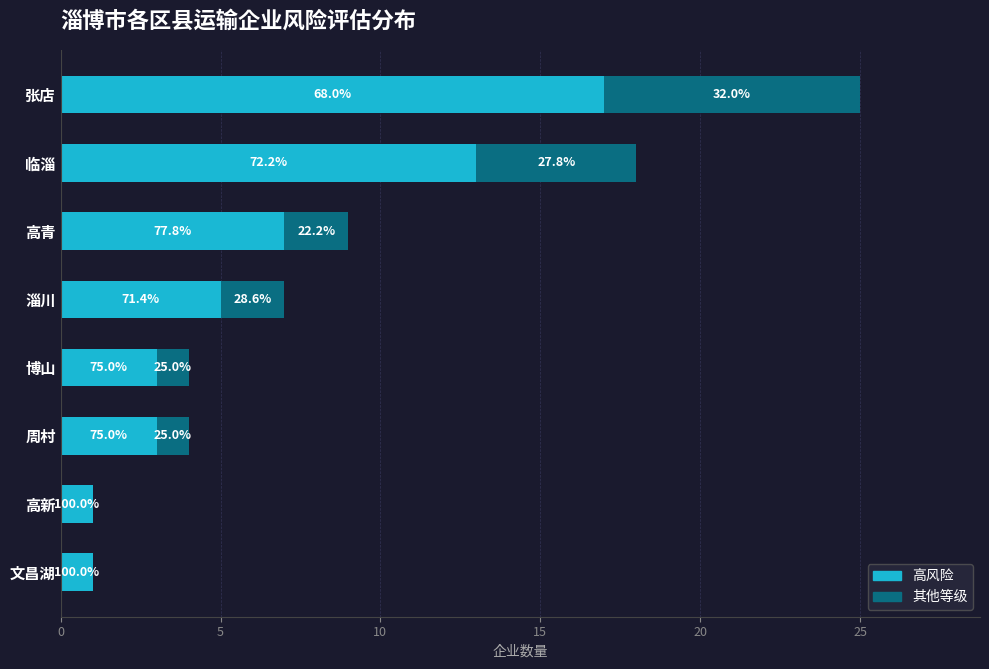

What are all the series names shown in the legend?

高风险, 其他等级